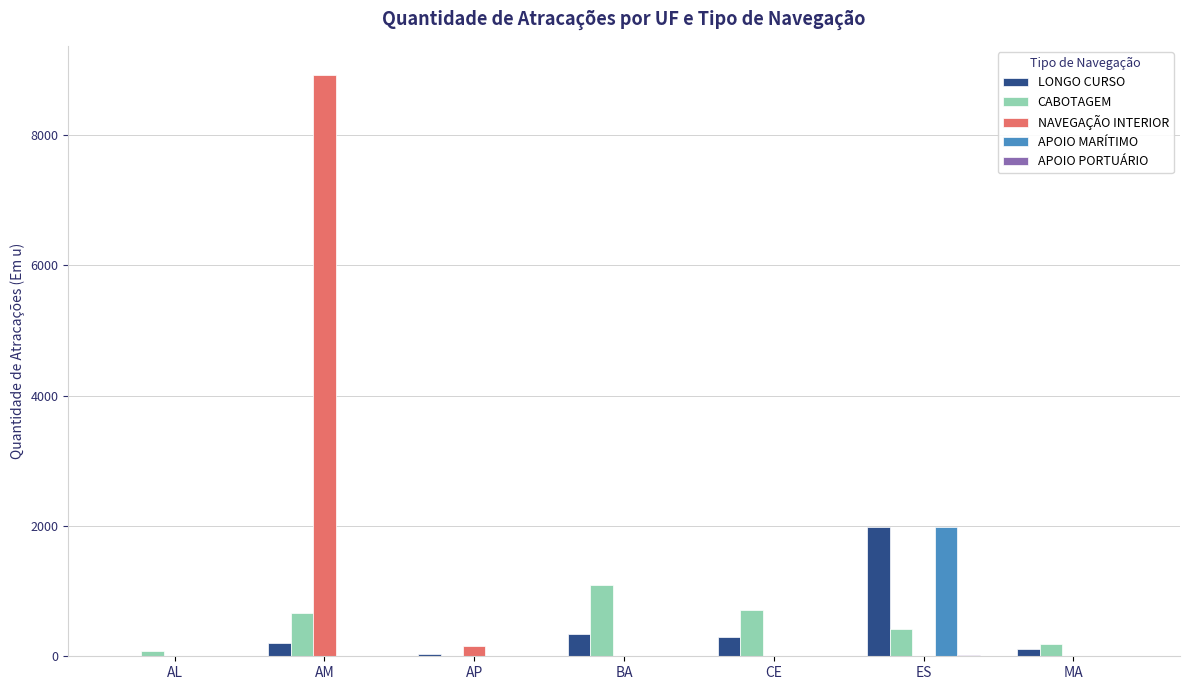

At which category is the sum across all series the highest?

AM